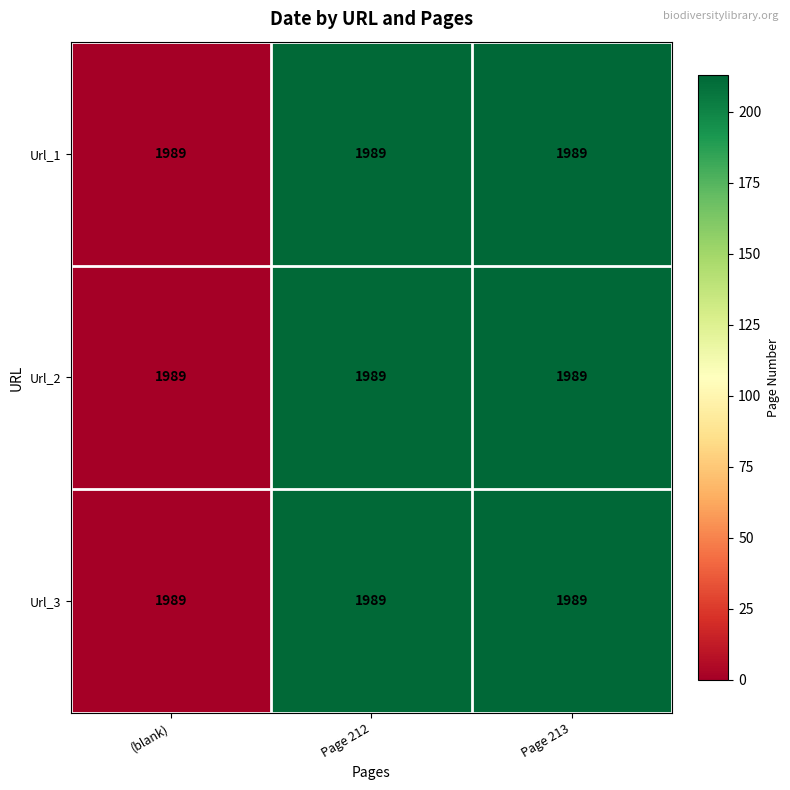

At Page 212, list the series in order from largest to smallest.

Url_1, Url_2, Url_3